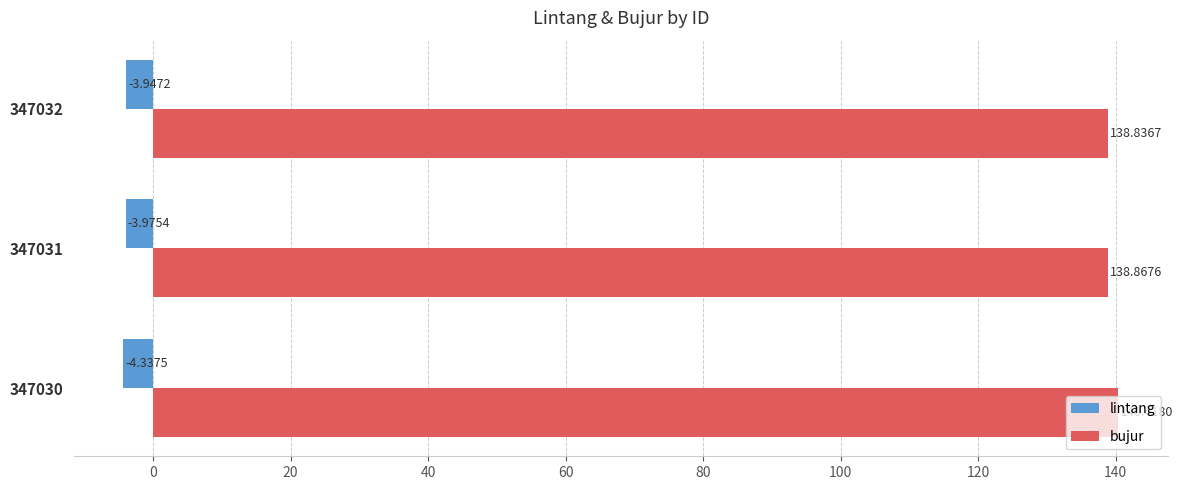

At how many categories does at least one series exceed 132?

3